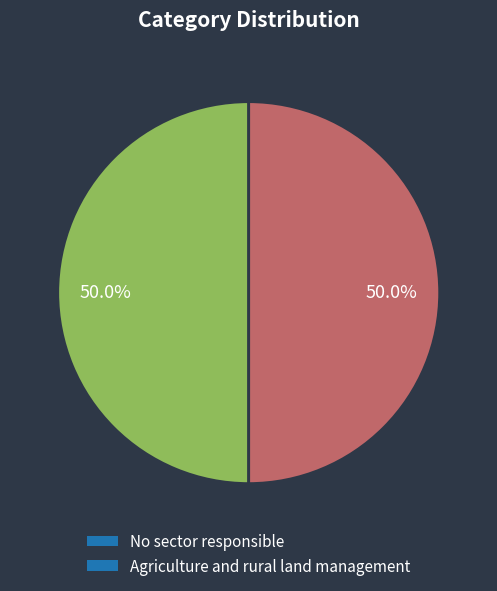

Do No sector responsible and Agriculture and rural land management together represent more than half of the pie?

Yes